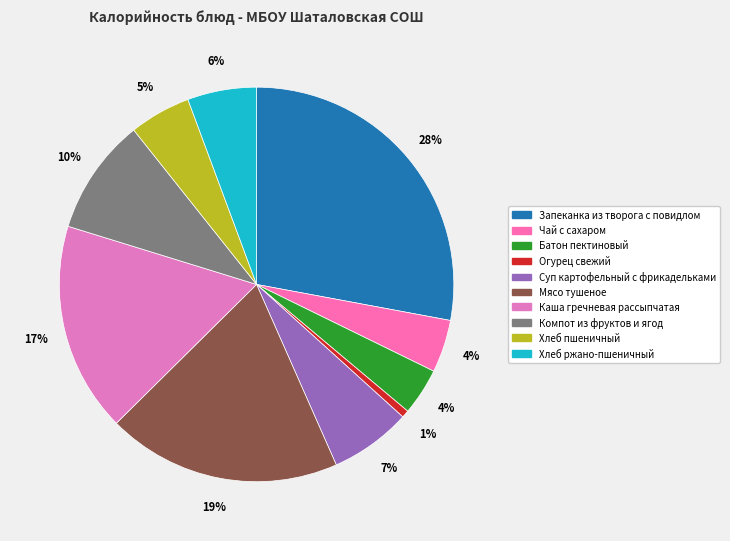

The Огурец свежий slice represents 1% of the pie. True or false?

True